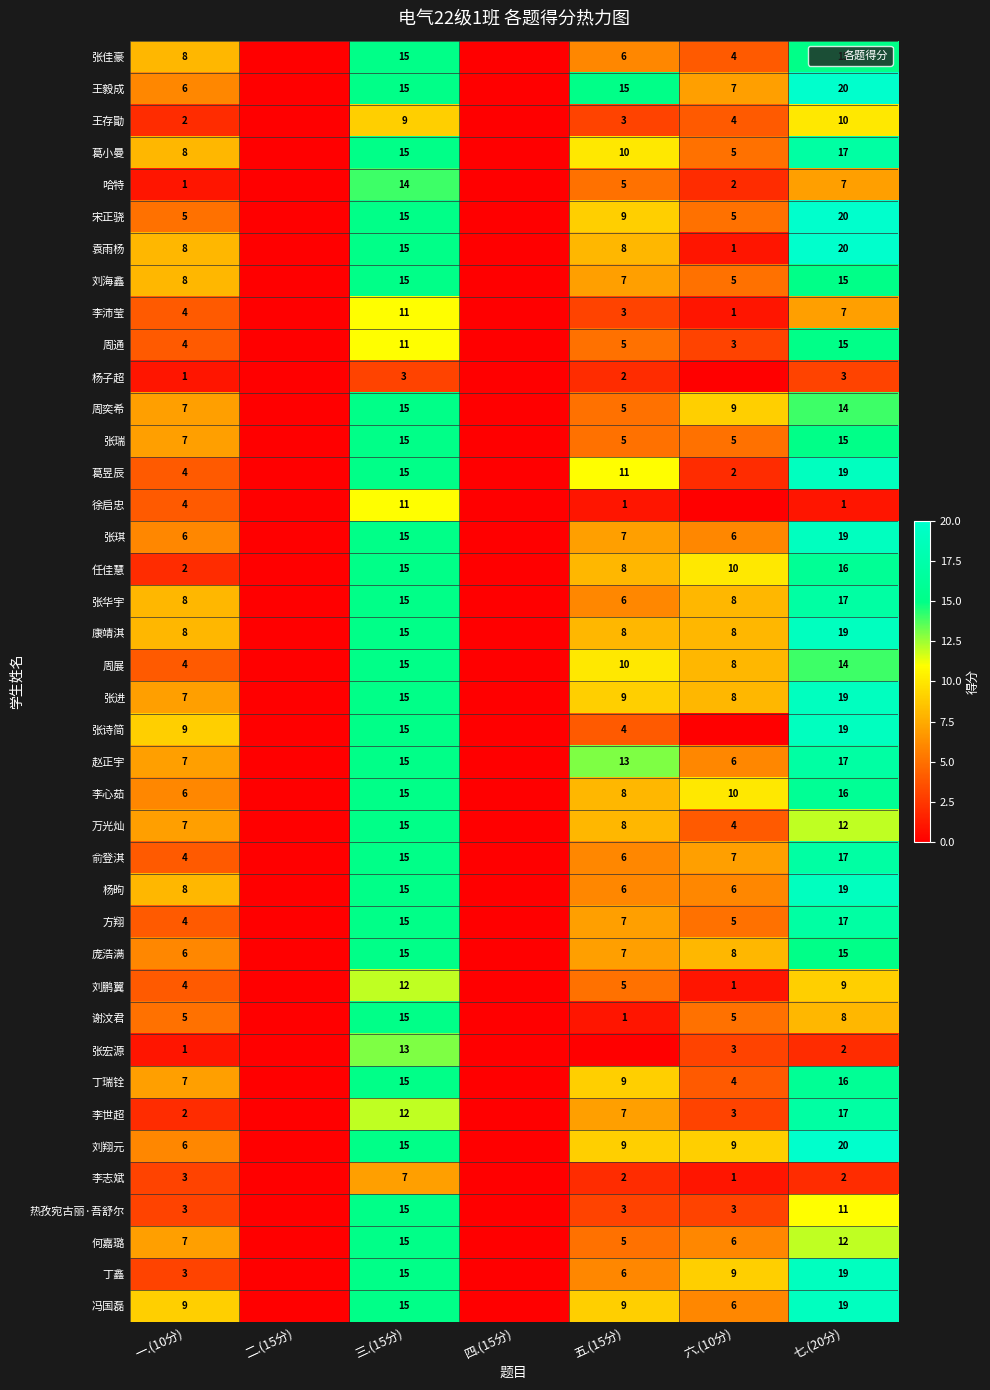

What is the spread (max minus min) of values at 五.(15分)?

15